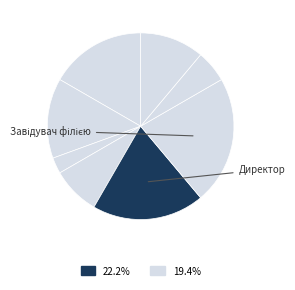

How many slices are in this pie chart?

8